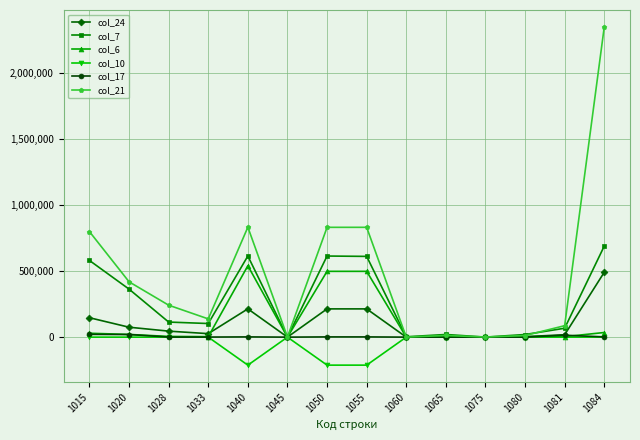

What is the smallest value displayed?

-212390